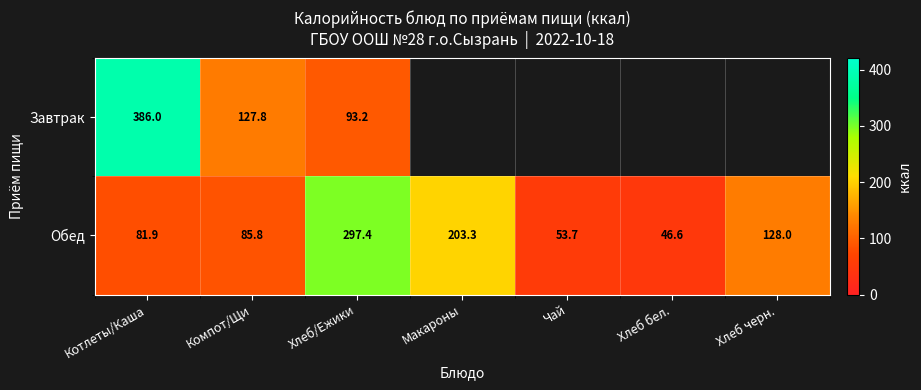

True or false: Обед has a value of 81.9 at Котлеты/Каша.

True